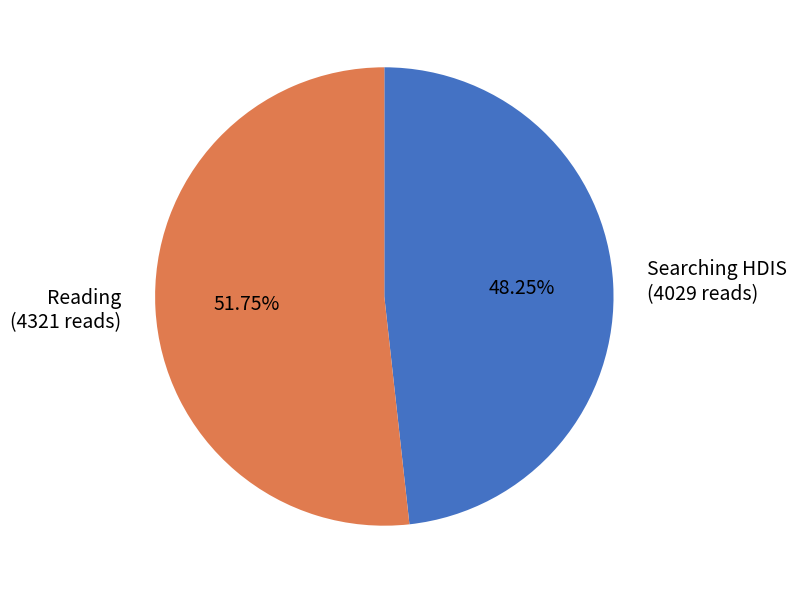

Is there any slice that represents more than half of the pie?

Yes